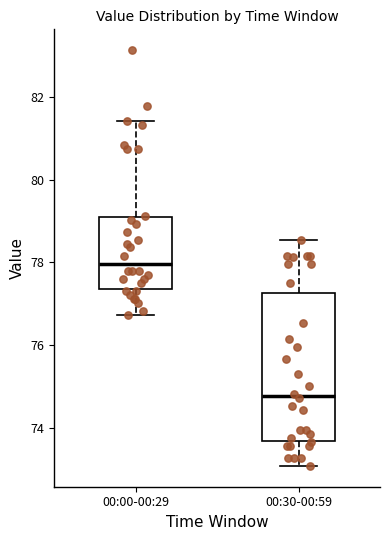

Reading left to right, read every box against the y-axis: the position of its median line, the range the box covers, and the ends of its whiskers. The values are not printed on the chart, so give them approximately, as read against the axis.

00:00-00:29: median 78.0, box 77.4 to 79.0, whiskers 76.8 to 81.4
00:30-00:59: median 74.8, box 73.6 to 77.2, whiskers 73.0 to 78.6